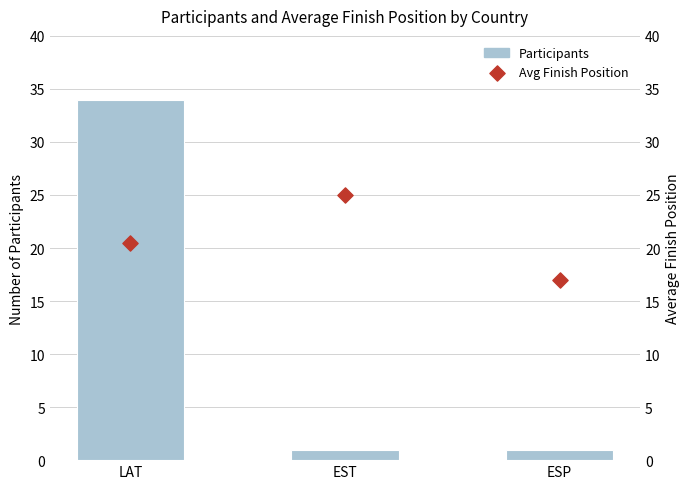

Is the value of Avg Finish Position at EST greater than the value of 2013 (Participants) at LAT?

No